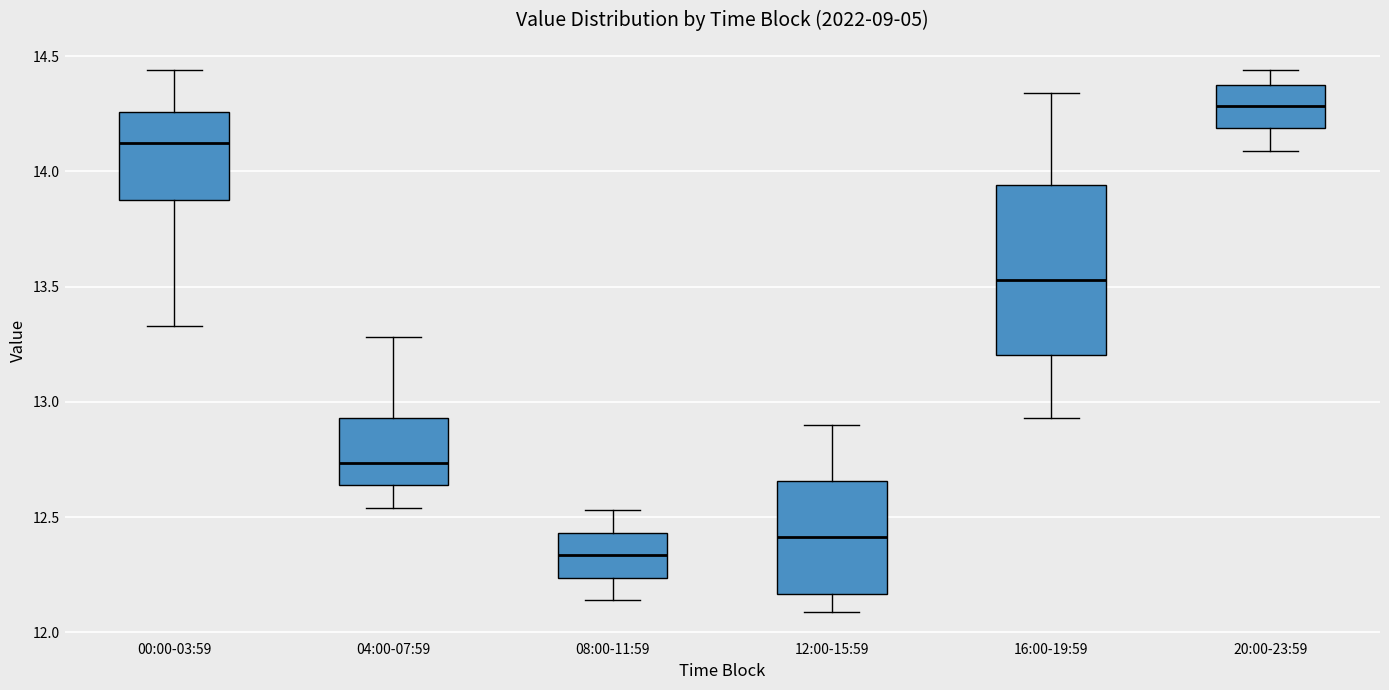

Reading left to right, read every box against the y-axis: the position of its median line, the range the box covers, and the ends of its whiskers. The values are not printed on the chart, so give them approximately, as read against the axis.

00:00-03:59: median 14.15, box 13.90 to 14.25, whiskers 13.35 to 14.45
04:00-07:59: median 12.75, box 12.65 to 12.95, whiskers 12.55 to 13.30
08:00-11:59: median 12.35, box 12.25 to 12.45, whiskers 12.15 to 12.55
12:00-15:59: median 12.40, box 12.15 to 12.65, whiskers 12.10 to 12.90
16:00-19:59: median 13.55, box 13.20 to 13.95, whiskers 12.95 to 14.35
20:00-23:59: median 14.30, box 14.20 to 14.35, whiskers 14.10 to 14.45